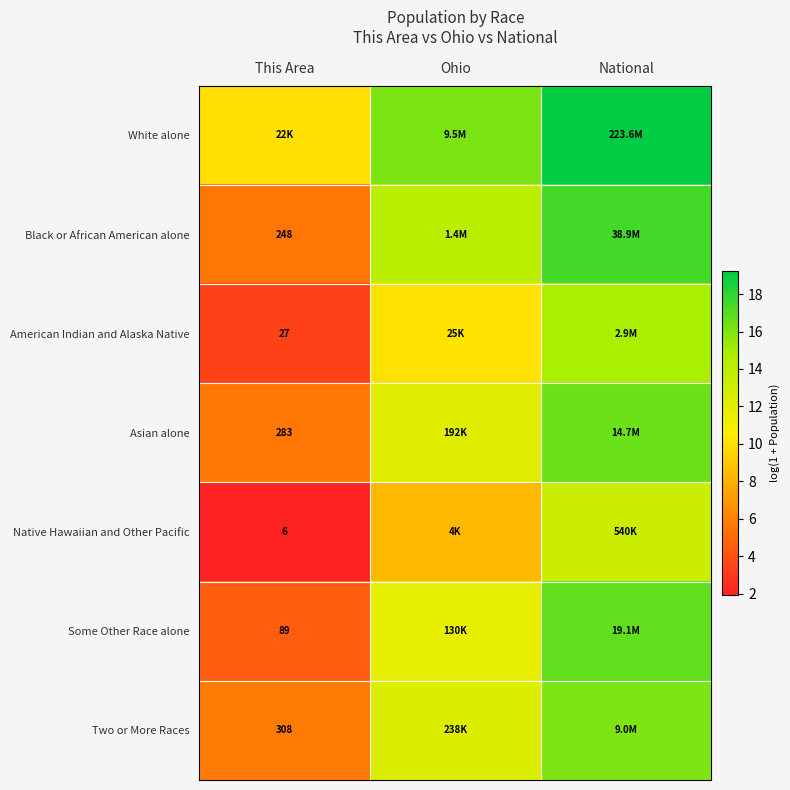

The value of Native Hawaiian and Other Pacific at National is 3.2. True or false?

False